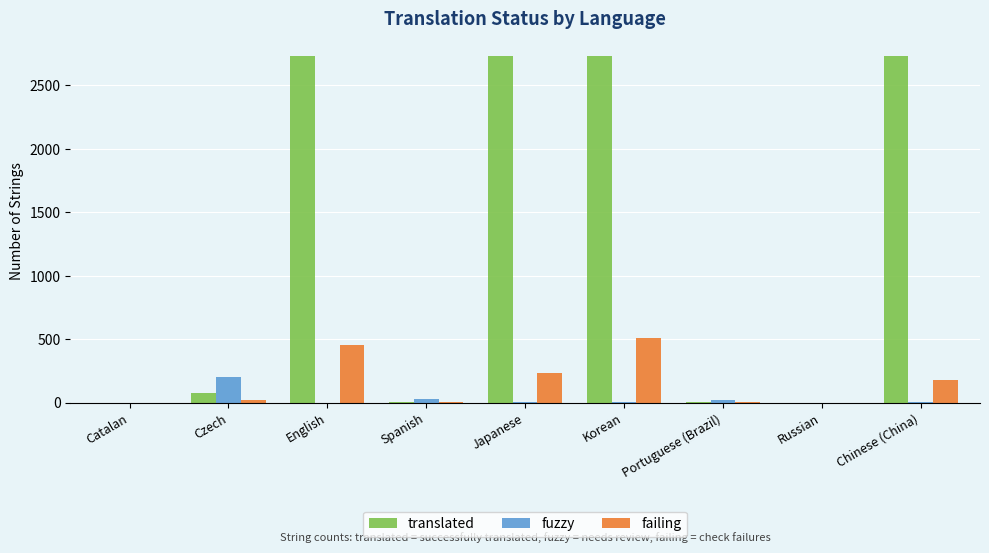

What is the sum of all translated values?

11006